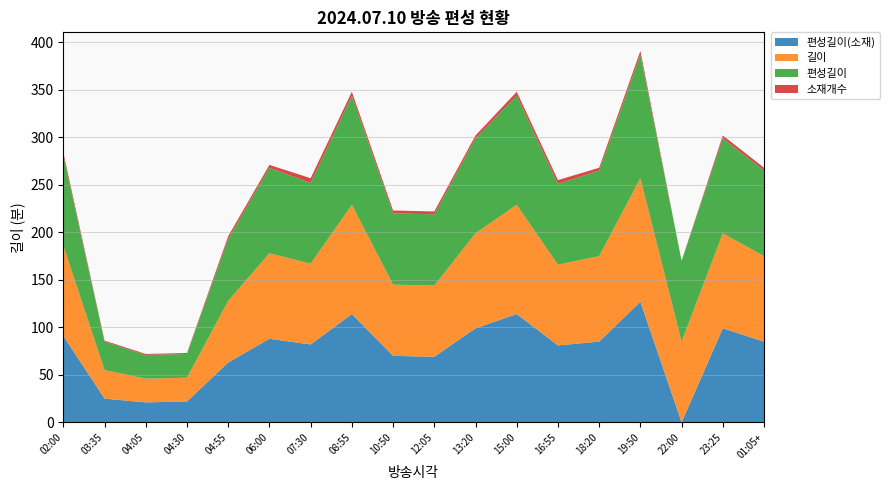

Reading right to left, extract all data points from this chart.

편성길이(소재): 01:05+=85	23:25=99	22:00=0	19:50=127	18:20=85	16:55=81	15:00=114	13:20=99	12:05=69	10:50=70	08:55=114	07:30=82	06:00=88	04:55=63	04:30=22	04:05=21	03:35=25	02:00=91
길이: 01:05+=90	23:25=100	22:00=85	19:50=130	18:20=90	16:55=85	15:00=115	13:20=100	12:05=75	10:50=75	08:55=115	07:30=85	06:00=90	04:55=65	04:30=25	04:05=25	03:35=30	02:00=95
편성길이: 01:05+=90	23:25=100	22:00=85	19:50=130	18:20=90	16:55=85	15:00=115	13:20=100	12:05=75	10:50=75	08:55=115	07:30=85	06:00=90	04:55=65	04:30=25	04:05=25	03:35=30	02:00=95
소재개수: 01:05+=3	23:25=3	22:00=0	19:50=4	18:20=3	16:55=4	15:00=4	13:20=3	12:05=3	10:50=3	08:55=4	07:30=5	06:00=3	04:55=3	04:30=1	04:05=1	03:35=1	02:00=3